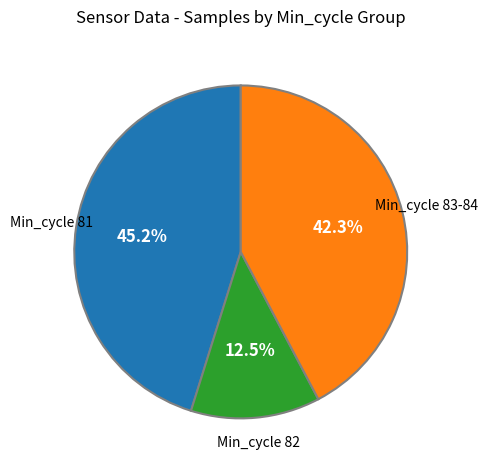

Does any single category account for the majority?

No